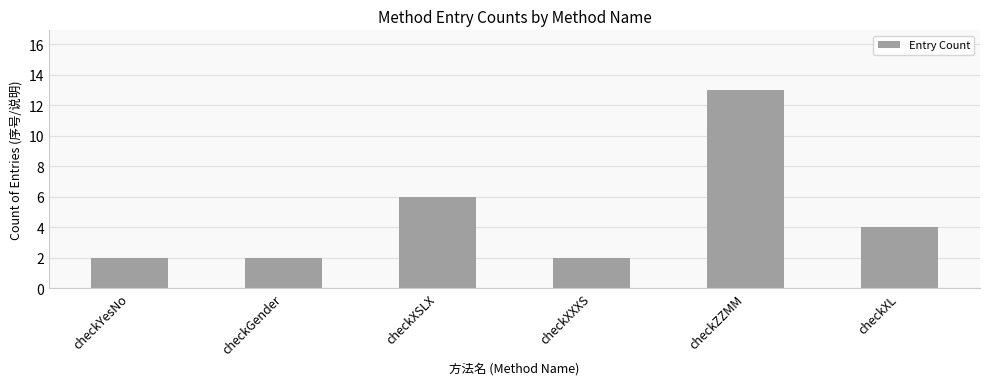

What is the average value?

5